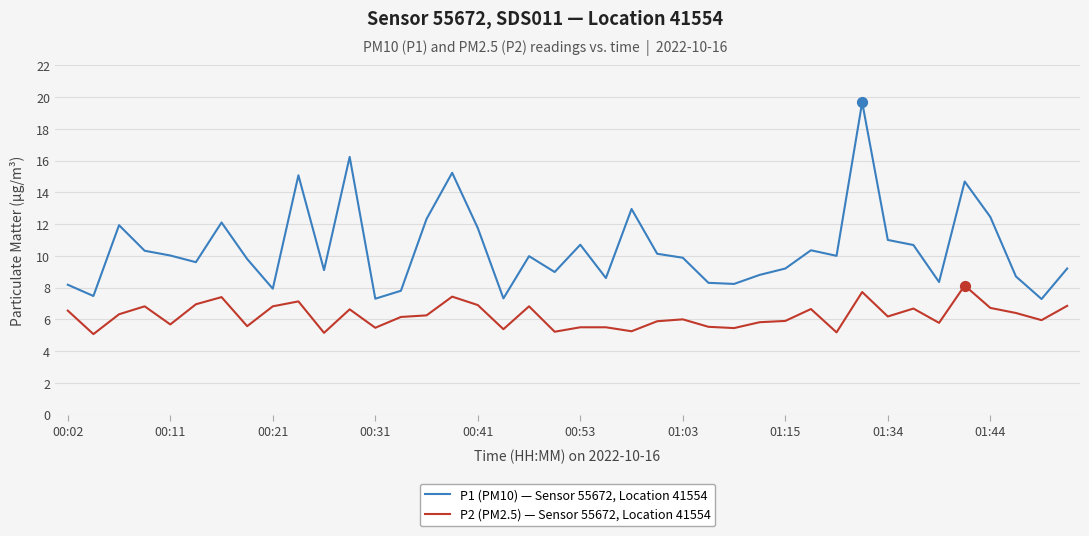

True or false: P2 (PM2.5) — Sensor 55672, Location 41554 and P1 (PM10) — Sensor 55672, Location 41554 cross at least once.

False